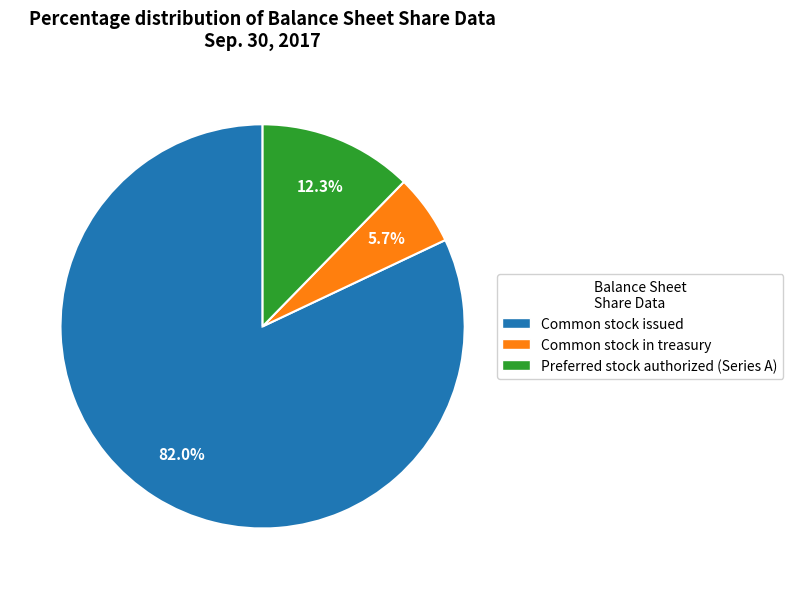

Approximately how many times larger is the value at Common stock issued compared to Preferred stock authorized (Series A)?

6.7